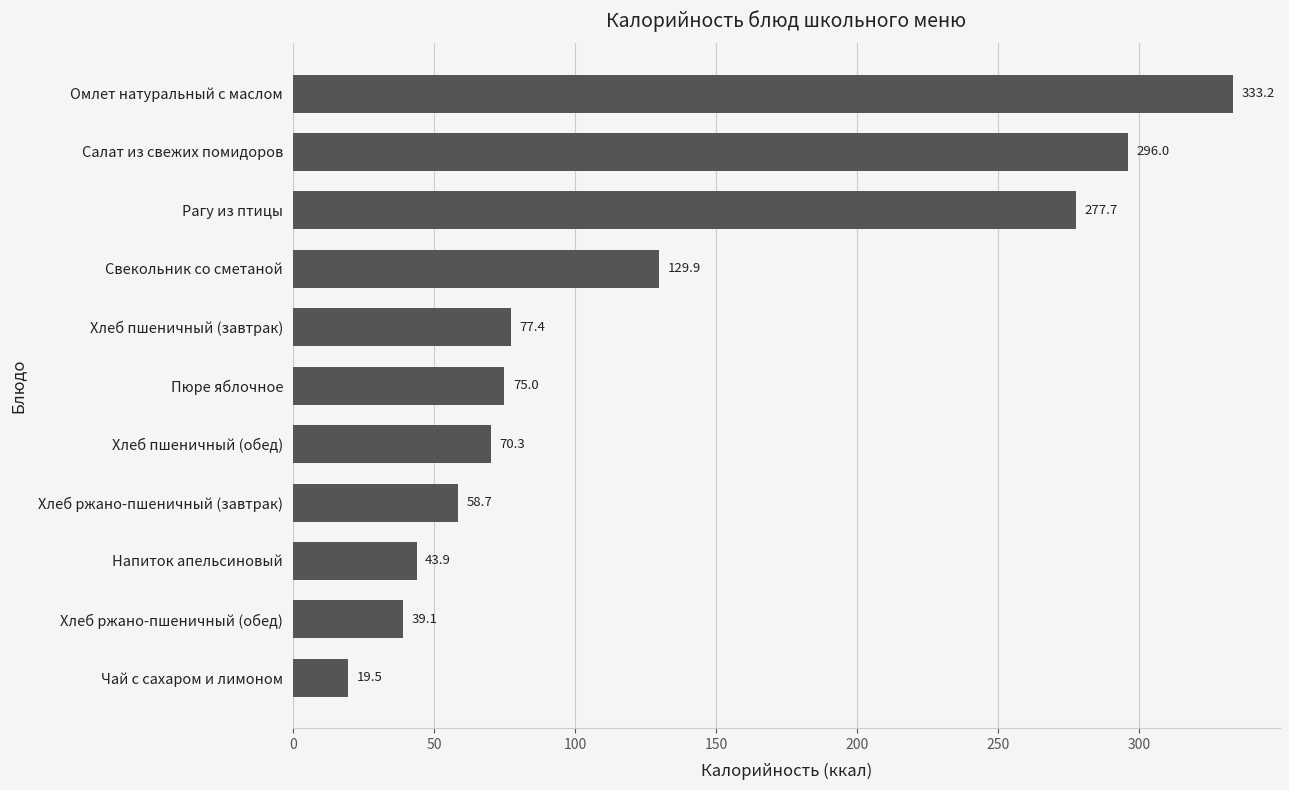

What is the change in value from Омлет натуральный с маслом to Салат из свежих помидоров?

-37.2